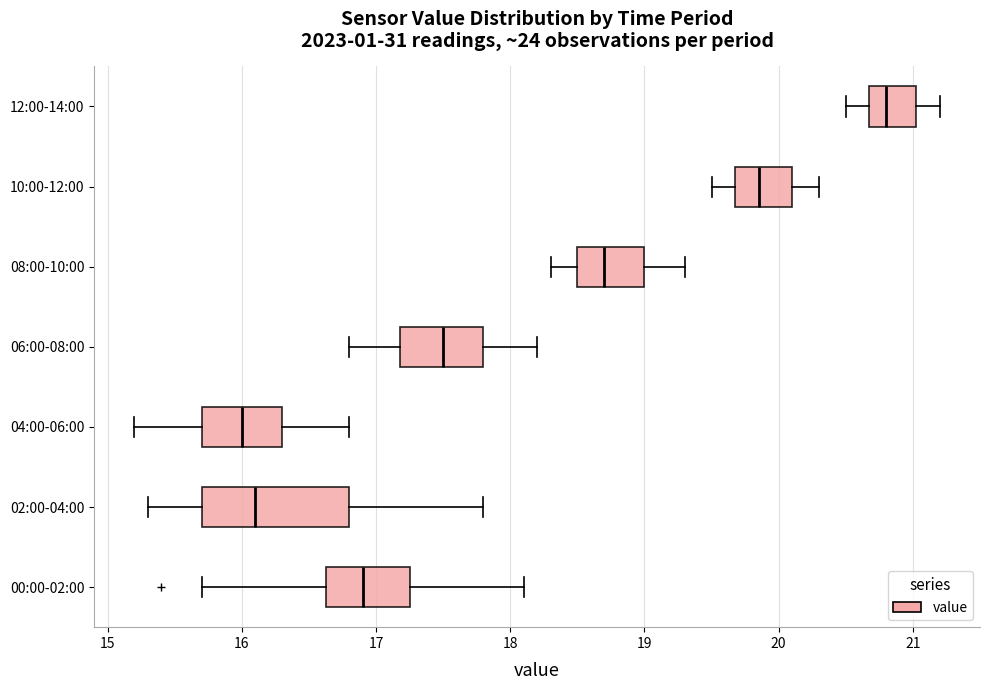

Reading bottom to top, transcribe this box plot: for each box, give where its median line is, the range the box spans, and where its two whiskers end, as read against the x-axis. The values are not printed on the chart, so give them approximately, as read against the axis.

00:00-02:00: median 16.9, box 16.6 to 17.3, whiskers 15.7 to 18.1
02:00-04:00: median 16.1, box 15.7 to 16.8, whiskers 15.3 to 17.8
04:00-06:00: median 16.0, box 15.7 to 16.3, whiskers 15.2 to 16.8
06:00-08:00: median 17.5, box 17.2 to 17.8, whiskers 16.8 to 18.2
08:00-10:00: median 18.7, box 18.5 to 19.0, whiskers 18.3 to 19.3
10:00-12:00: median 19.9, box 19.7 to 20.1, whiskers 19.5 to 20.3
12:00-14:00: median 20.8, box 20.7 to 21.0, whiskers 20.5 to 21.2